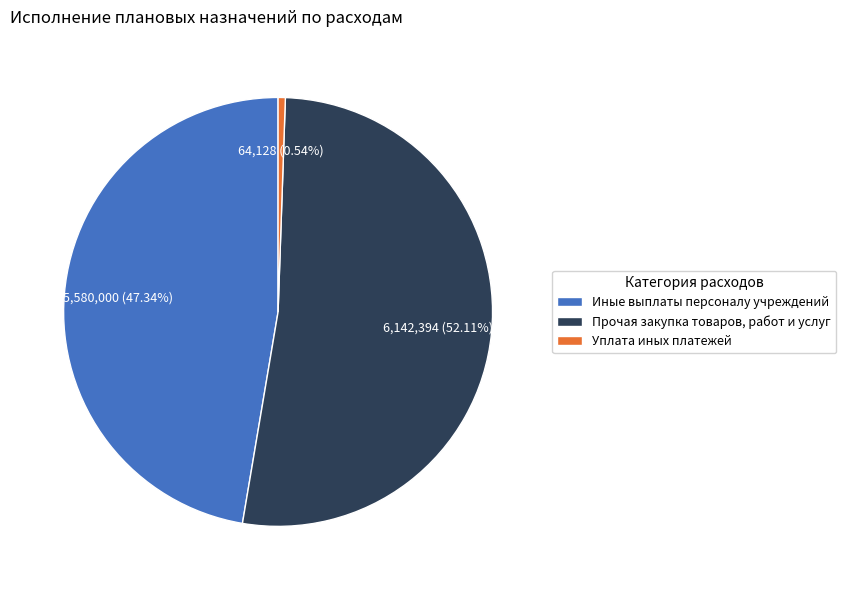

Which slice is the smallest?

Уплата иных платежей